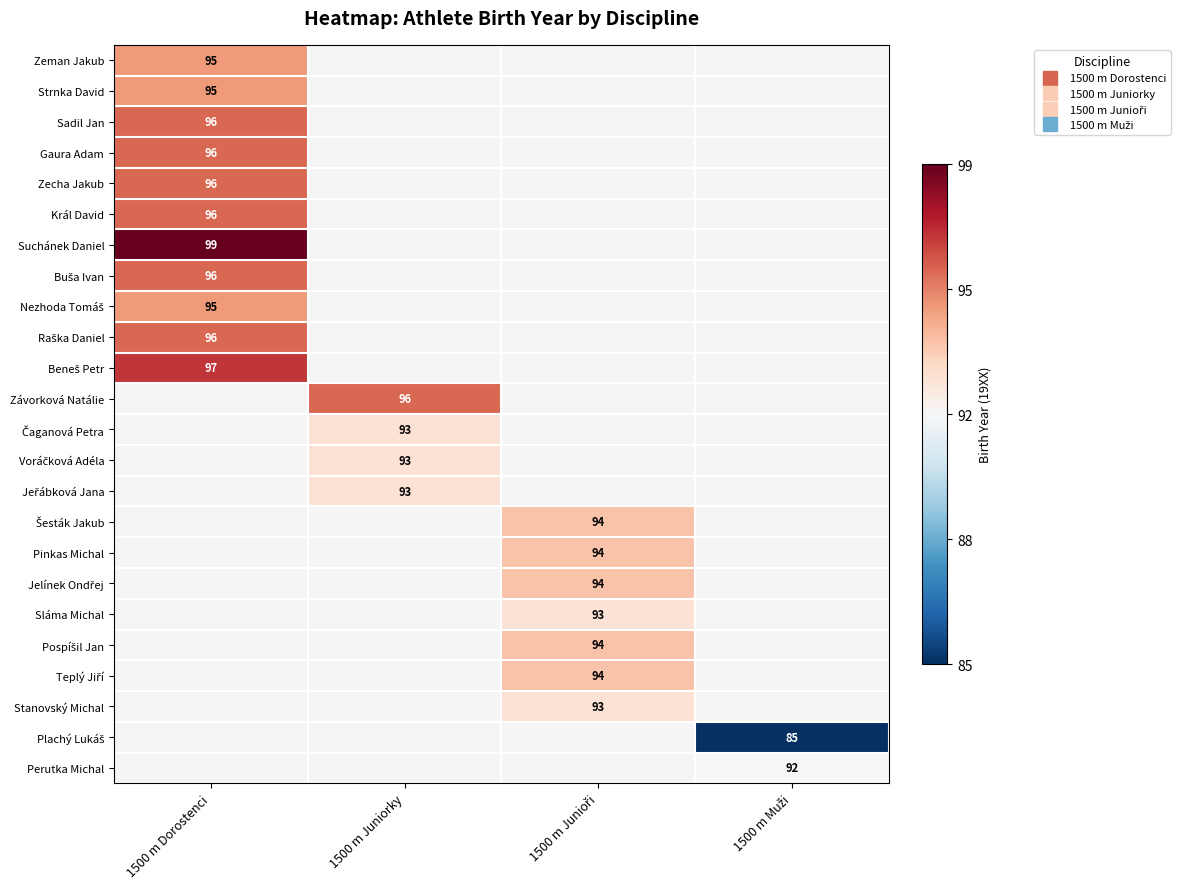

How many positive values does the Perutka Michal series have?

1